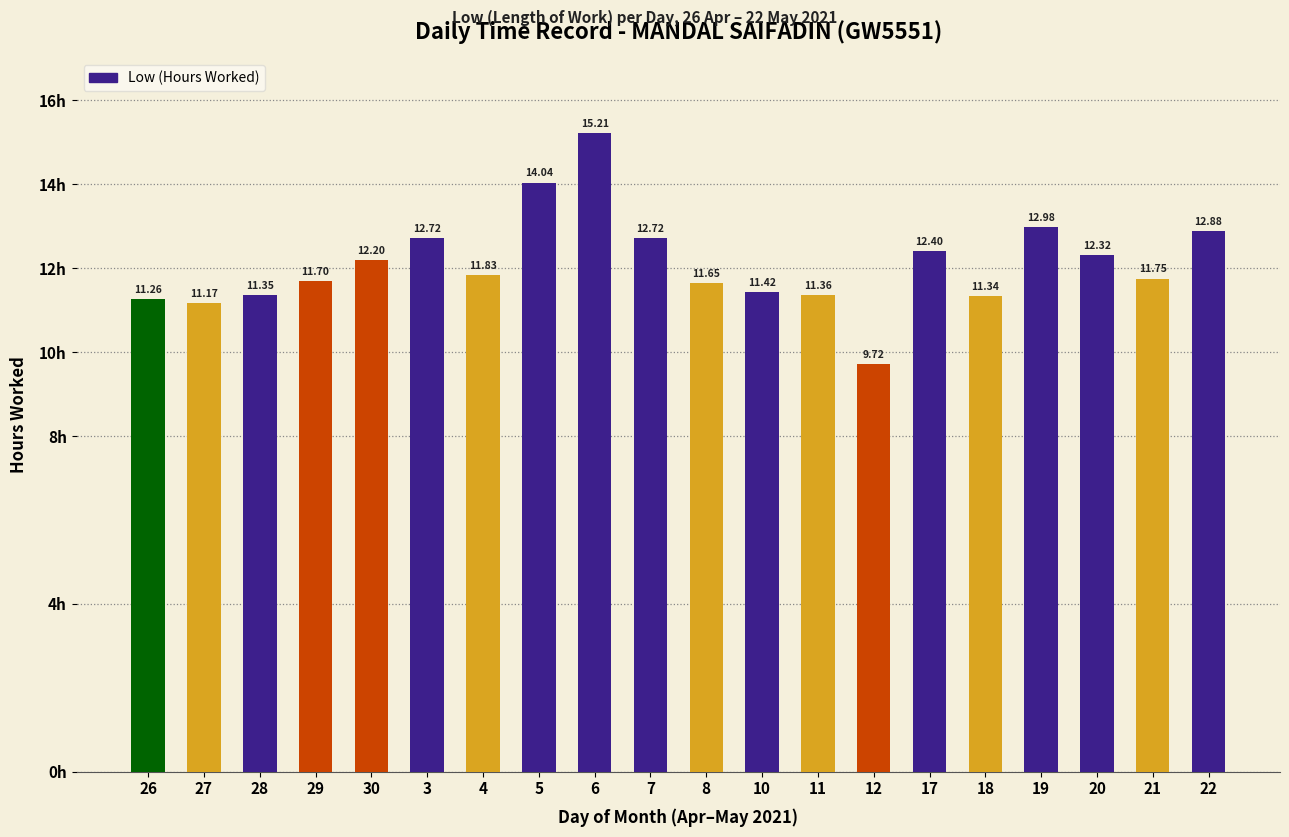

How many data points does each series have?

20